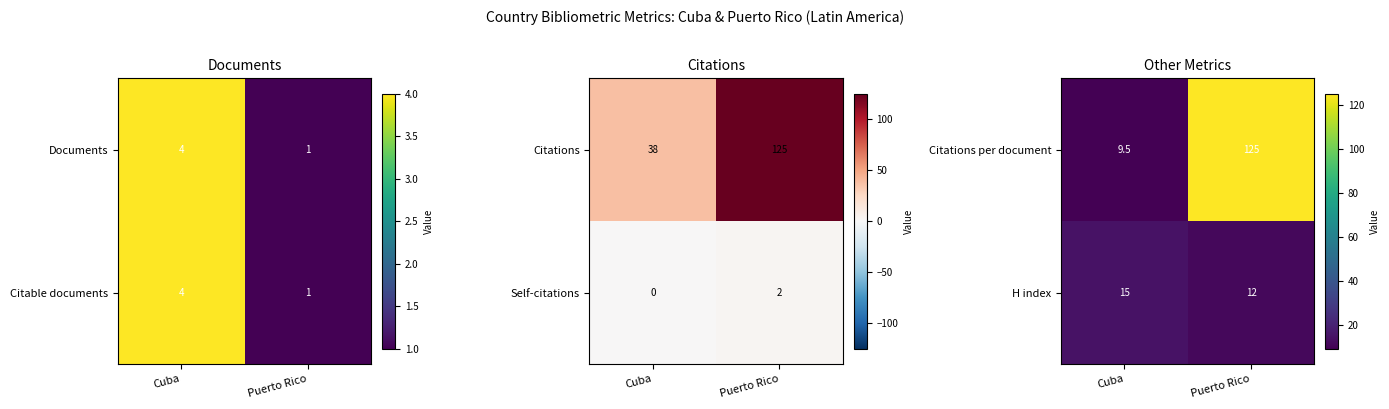

Which label corresponds to the largest value in the chart?

Puerto Rico